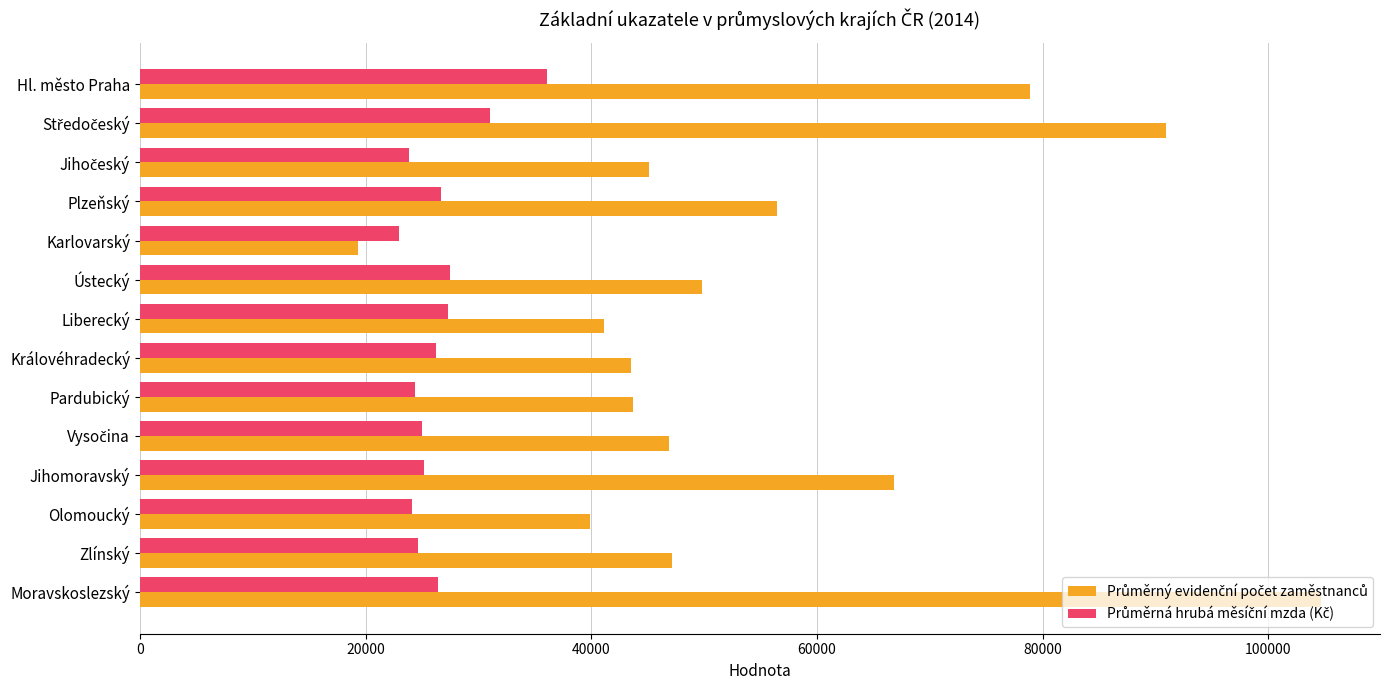

What is the total value across all series at Plzeňský?

83107